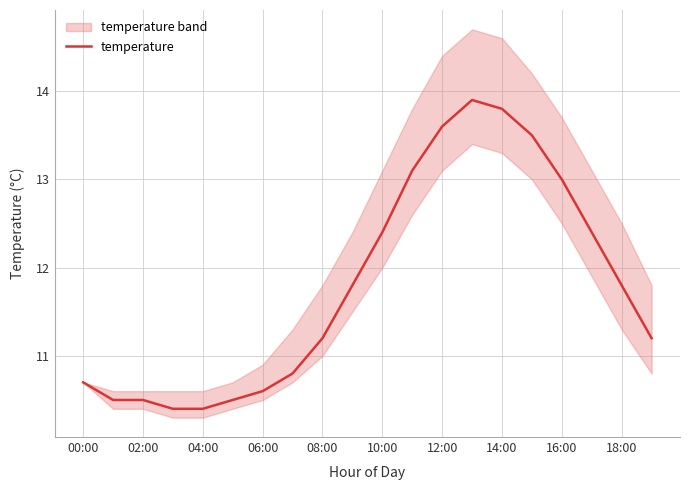

At which label does temperature first exceed 11?

08:00